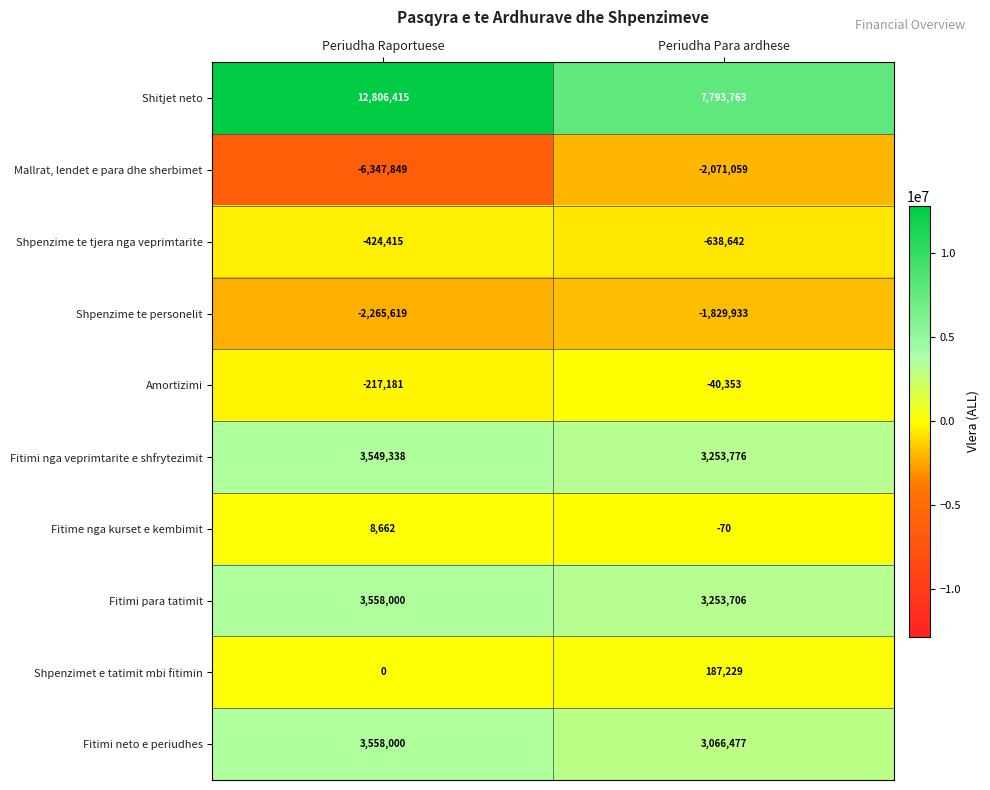

Rank the series at Periudha Para ardhese from lowest to highest value.

Mallrat, lendet e para dhe sherbimet, Shpenzime te personelit, Shpenzime te tjera nga veprimtarite, Amortizimi, Fitime nga kurset e kembimit, Shpenzimet e tatimit mbi fitimin, Fitimi neto e periudhes, Fitimi para tatimit, Fitimi nga veprimtarite e shfrytezimit, Shitjet neto